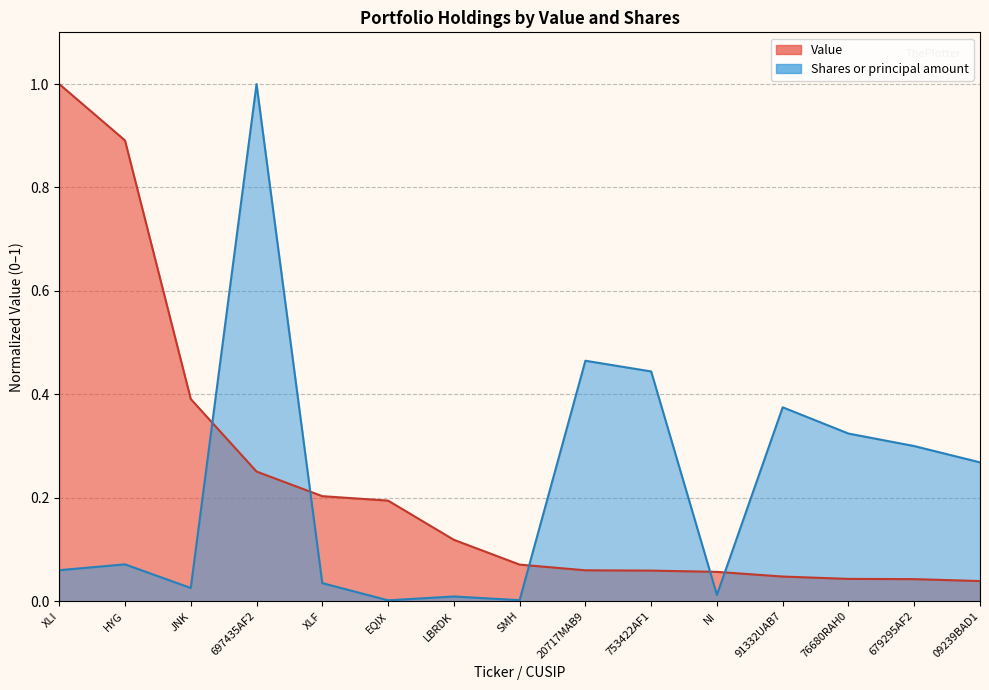

What is the label of the 12th point from the right?

697435AF2